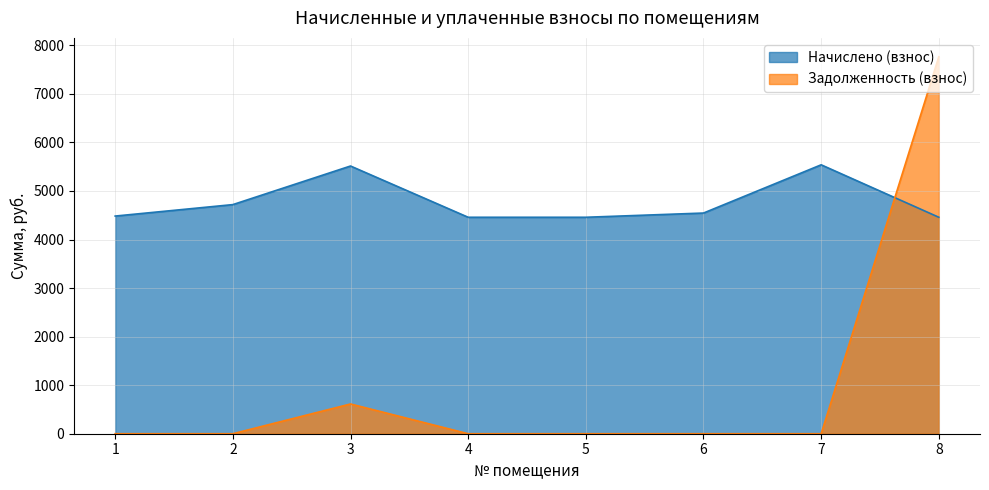

List the labels in order of Начислено (взнос) value, smallest first.

4, 5, 8, 1, 6, 2, 3, 7